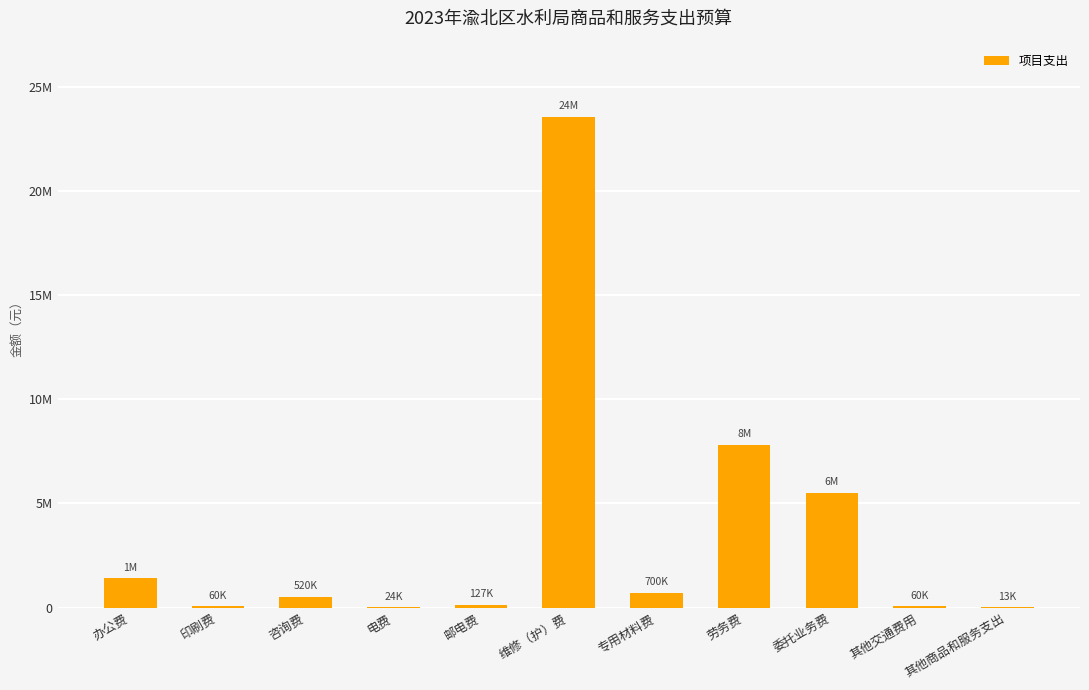

Rank the categories by value from lowest to highest.

其他商品和服务支出, 电费, 印刷费, 其他交通费用, 邮电费, 咨询费, 专用材料费, 办公费, 委托业务费, 劳务费, 维修（护）费